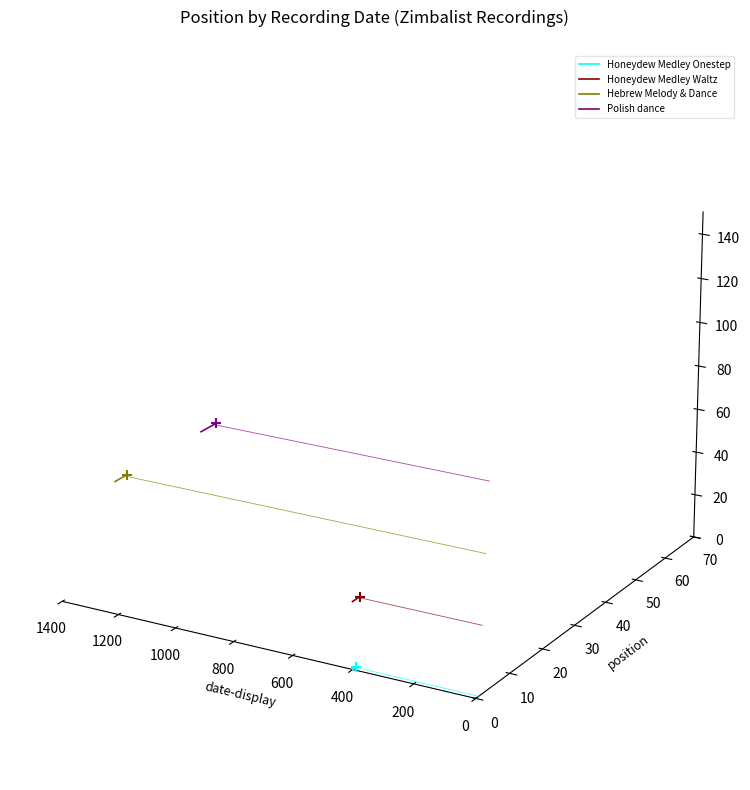

What are all the series names shown in the legend?

Honeydew Medley Onestep, Honeydew Medley Waltz, Hebrew Melody & Dance, Polish dance